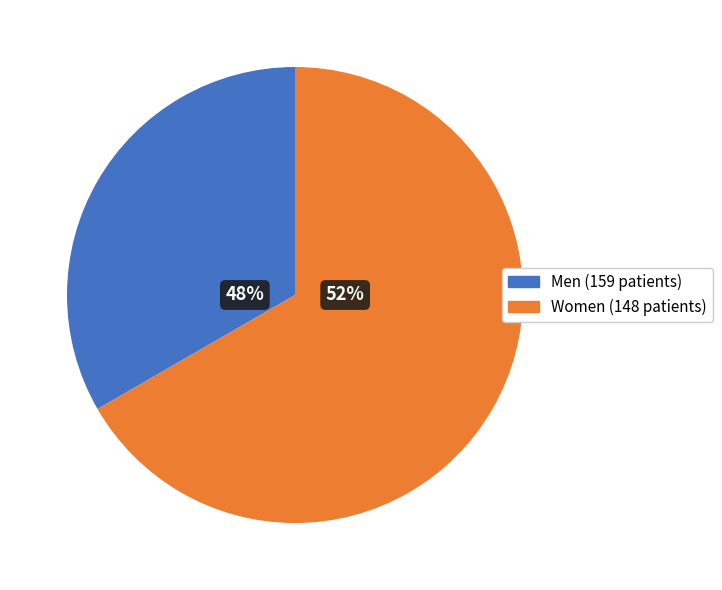

Between Чоловіча and Жіноча, which is larger?

Жіноча